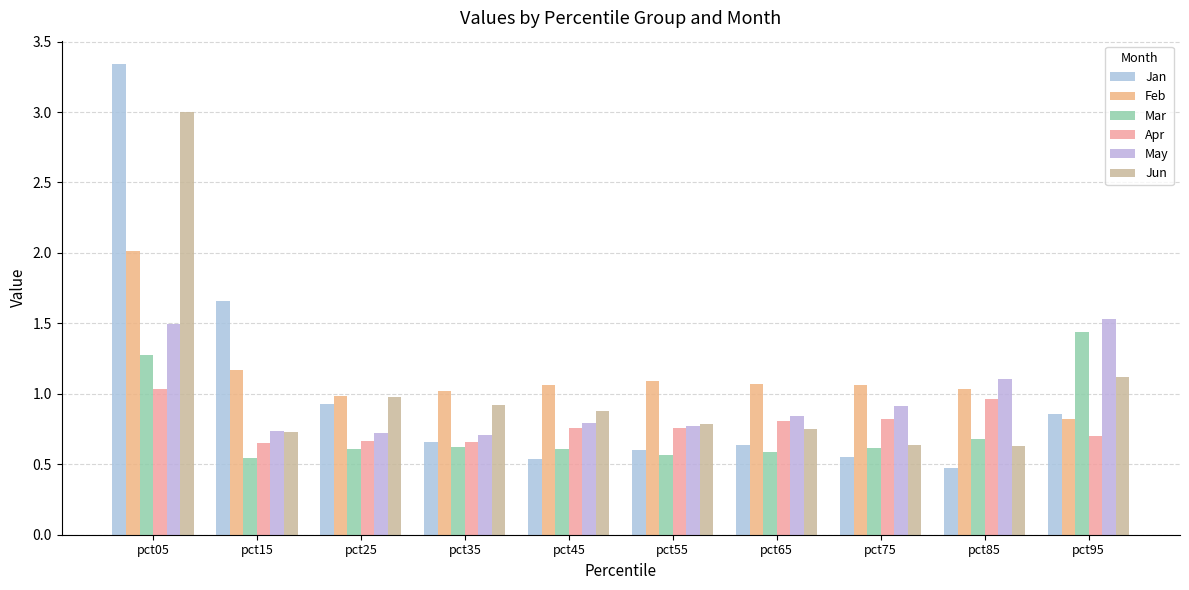

How many series are shown in this chart?

6